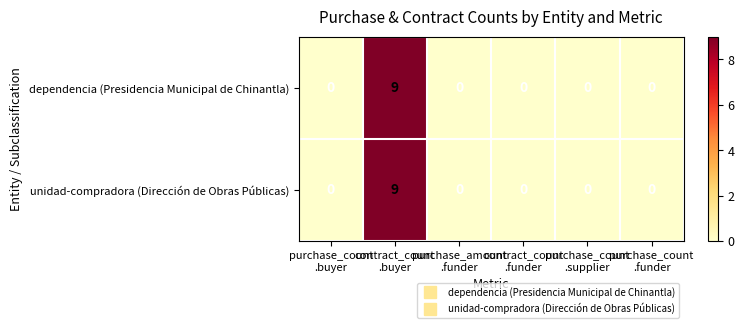

What is the sum of all unidad-compradora (Dirección de Obras Públicas) values?

9